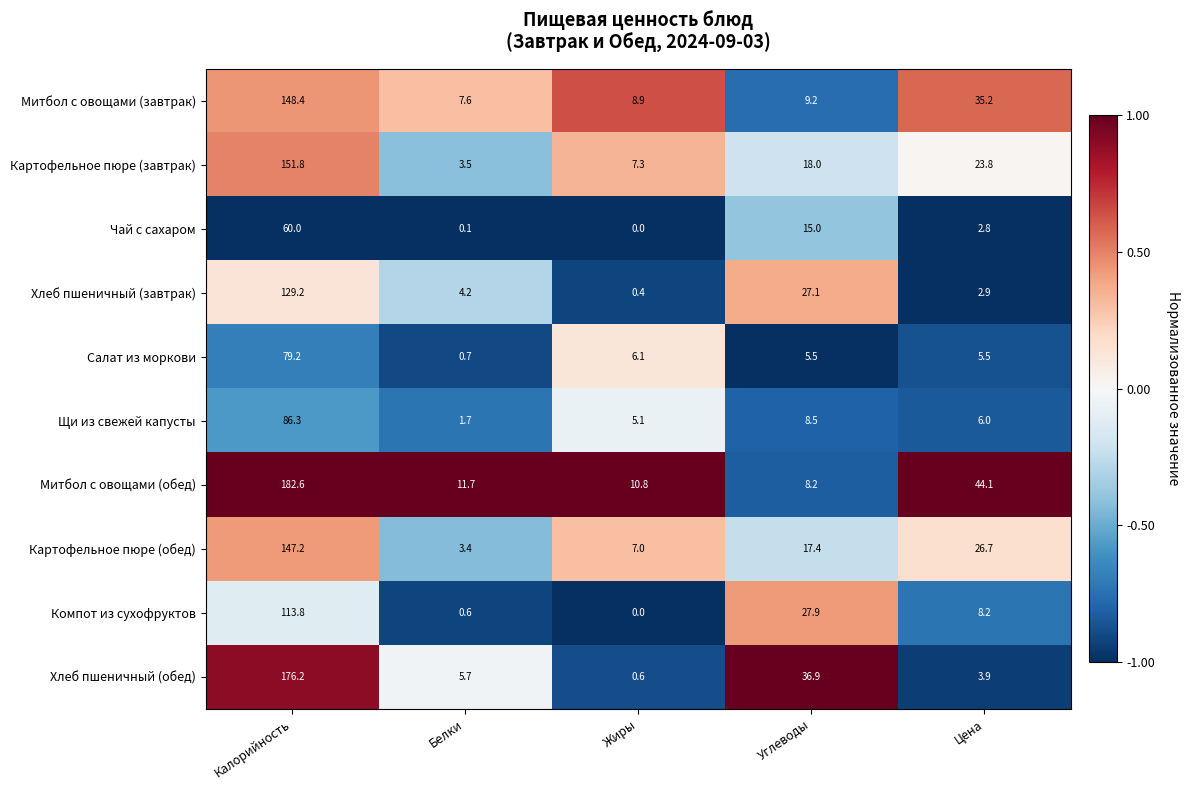

At which category is the sum across all series the highest?

Калорийность